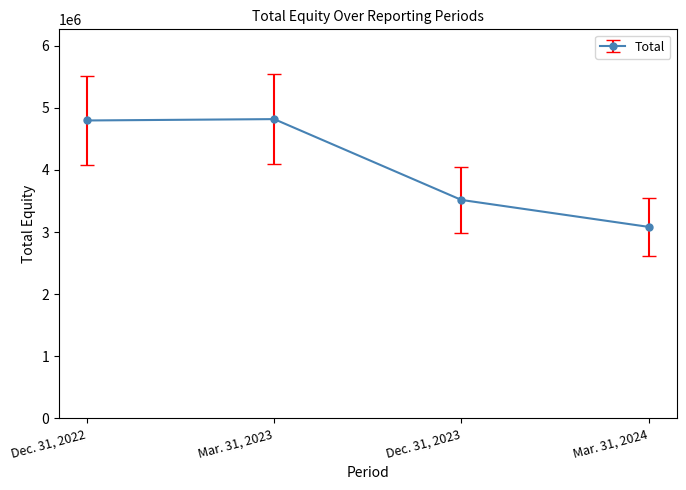

How many lines are shown in the chart?

1